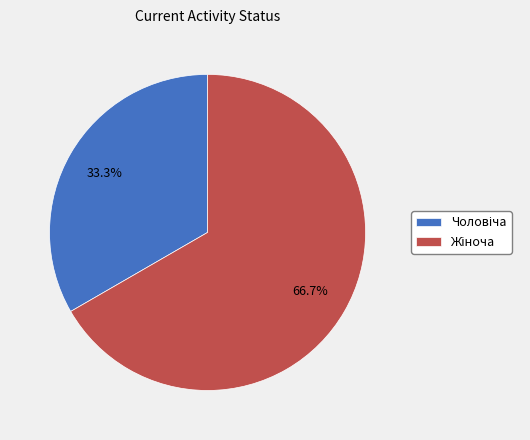

To the nearest percent, what is the average slice percentage?

50%